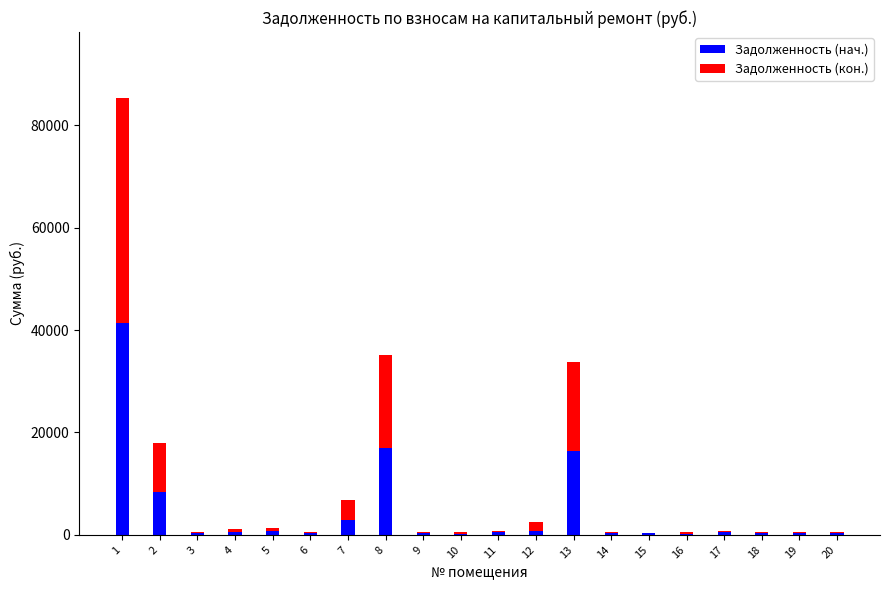

What is the maximum value for Задолженность (нач.)?

41406.5